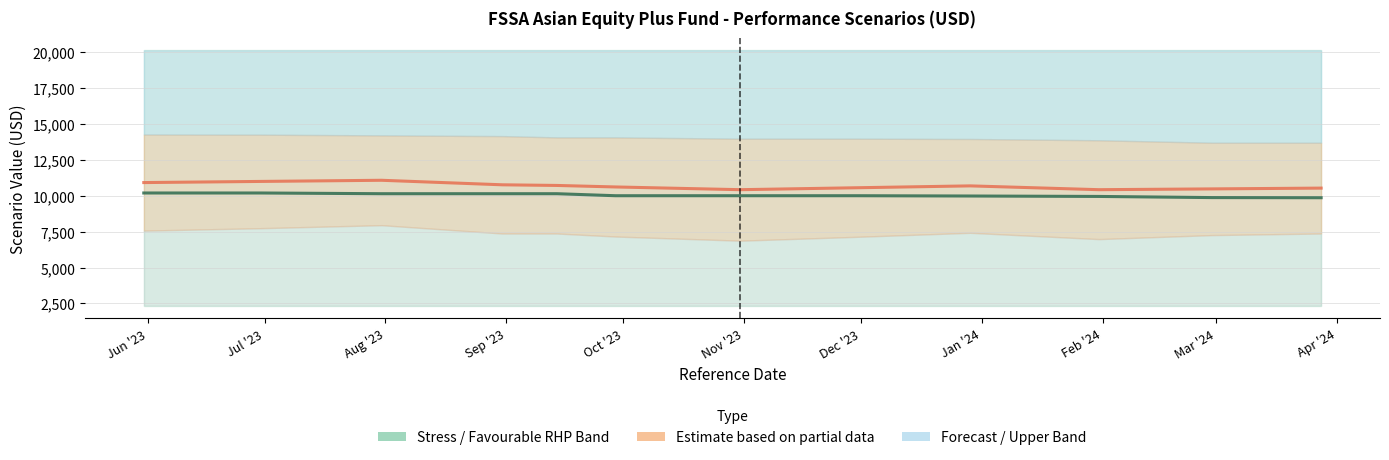

What is the difference between the second highest and minimum values in the Central Estimate series?

575